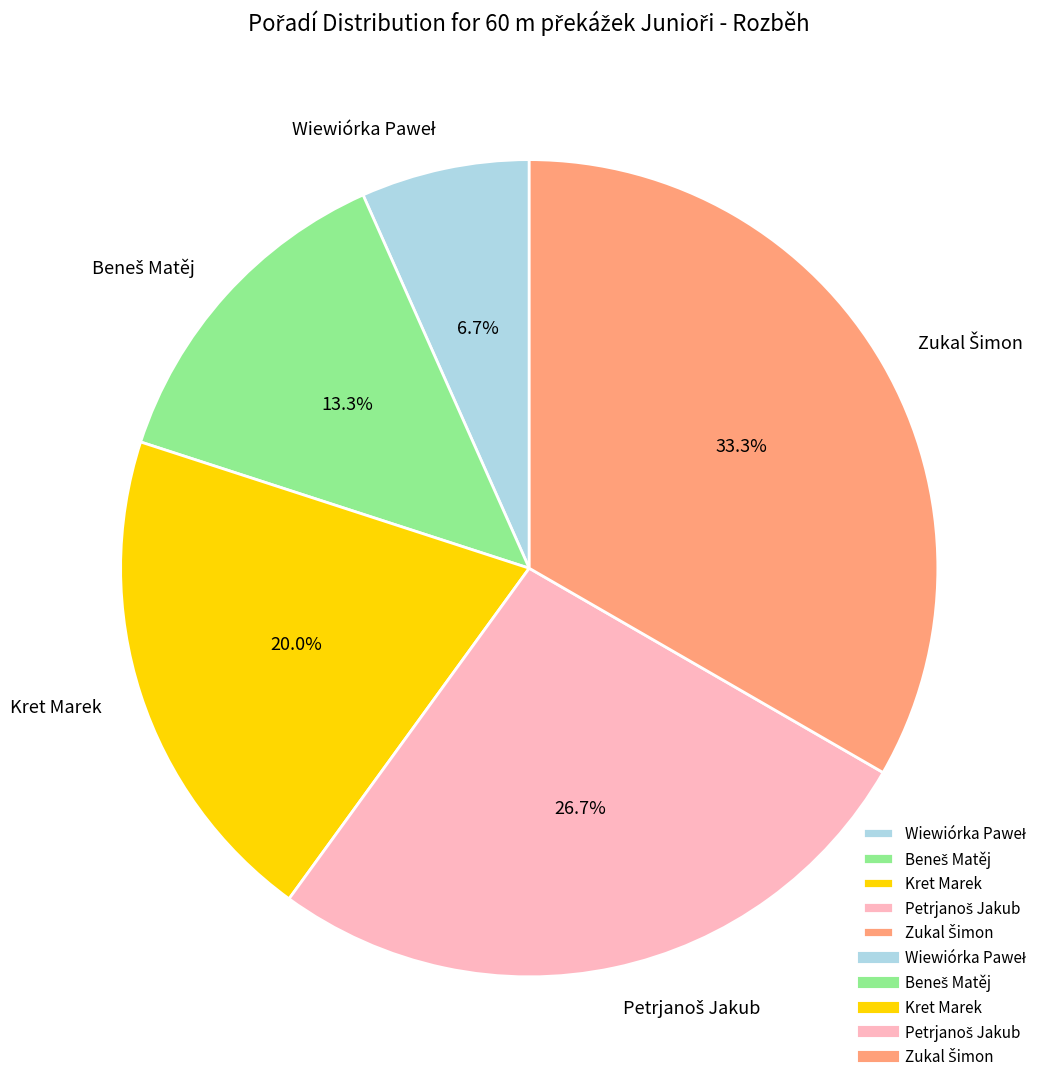

Is there a majority slice in this chart?

No